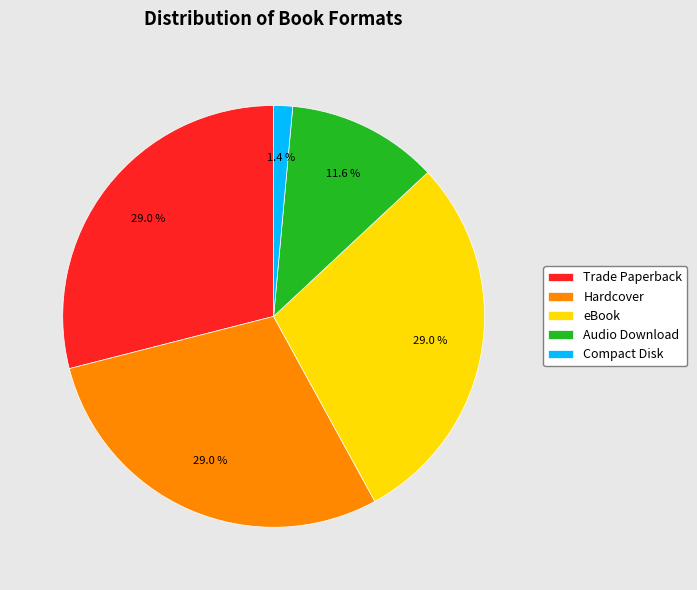

Does any single category account for the majority?

No